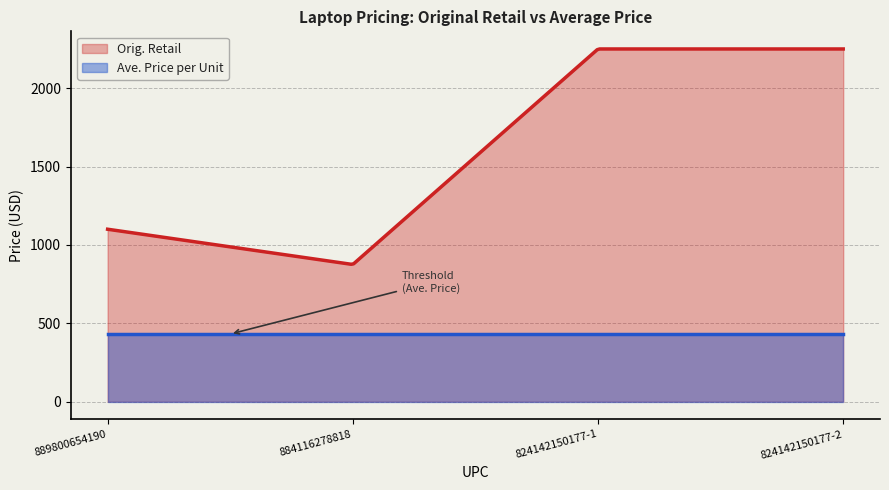

How many values in the Orig. Retail series are below 2249?

2